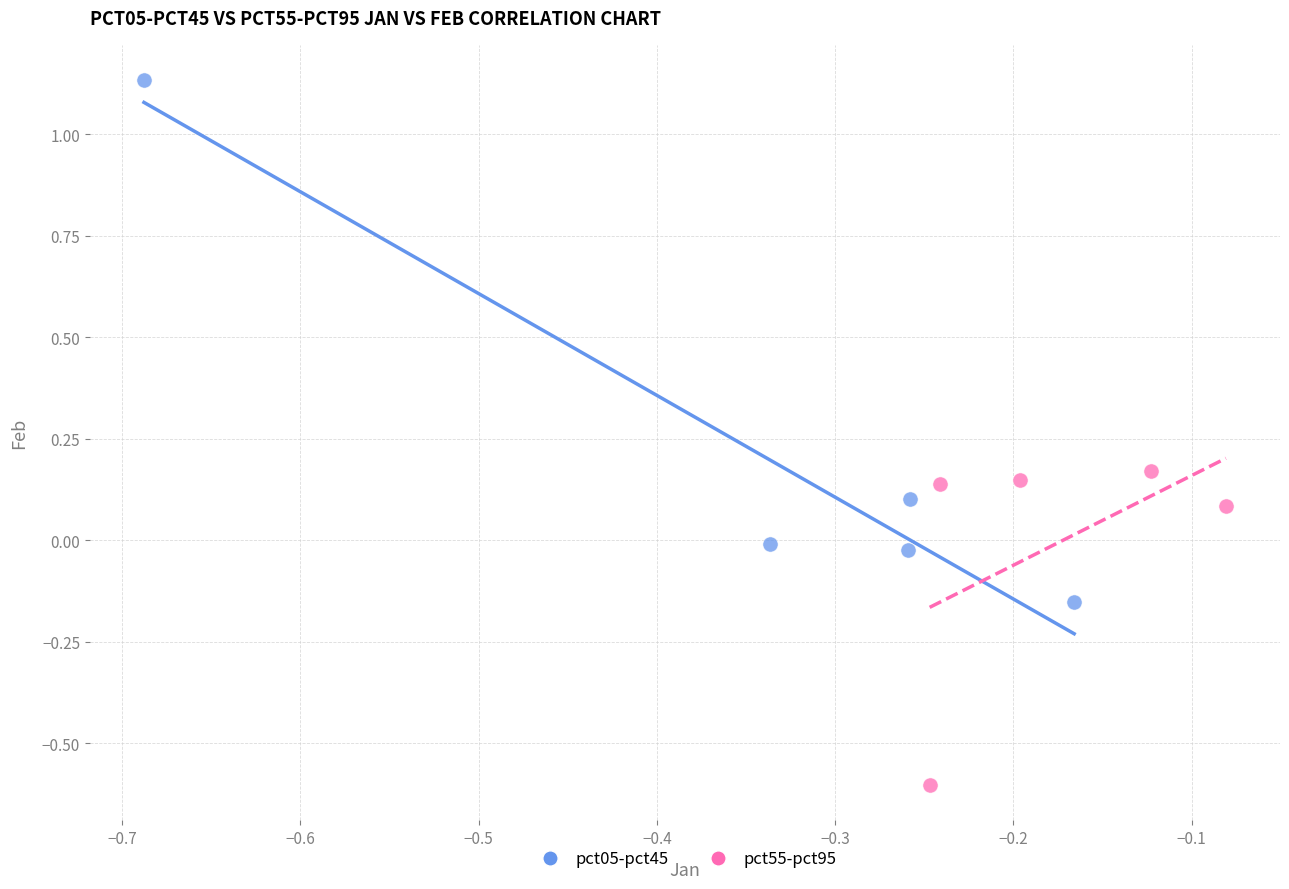

Which series contains the highest Y value?

pct05-pct45